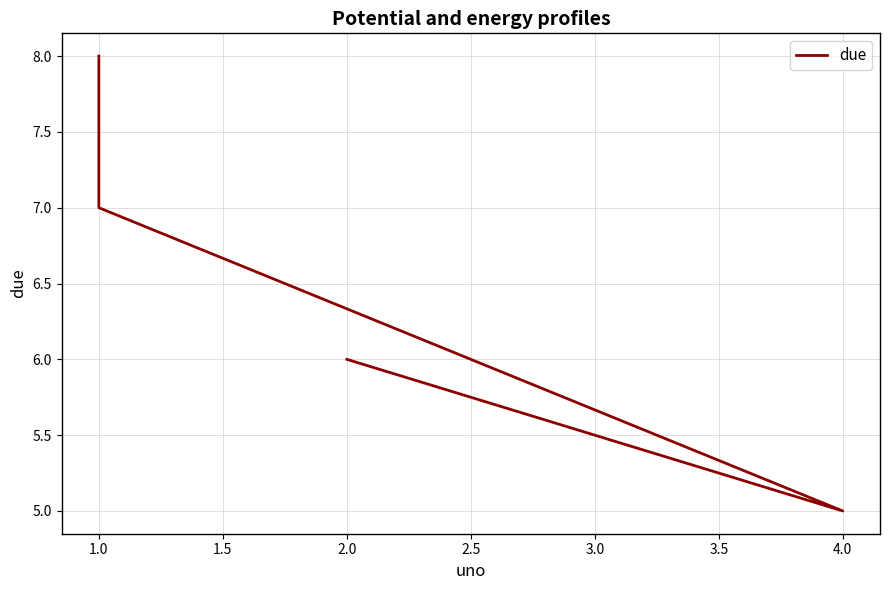

Reading left to right, extract all data points from this chart.

6	5	7	8